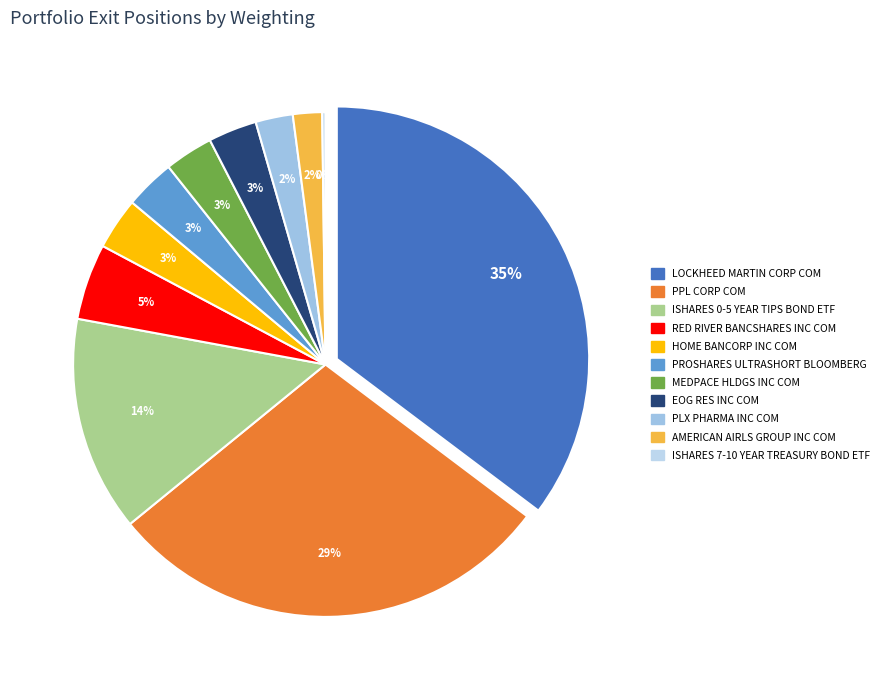

Which category has the biggest portion of the pie?

LOCKHEED MARTIN CORP COM